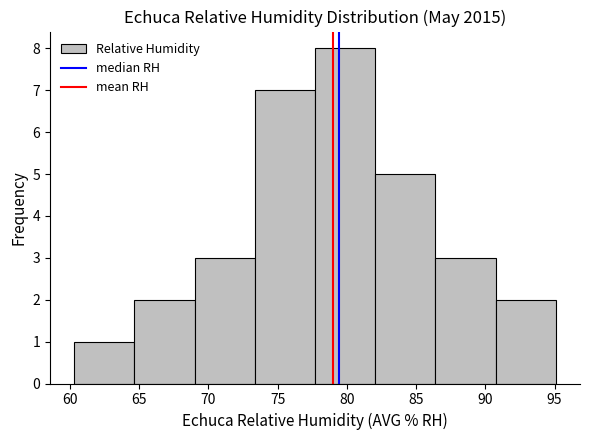

Reading left to right, transcribe this chart: for each bar, give the range it covers on the x-axis and its height. Neither the bar edges nor the heights are printed on the chart, so give them approximately, as read against the axes.

60.30 to 64.65: 1
64.65 to 69.00: 2
69.00 to 73.35: 3
73.35 to 77.70: 7
77.70 to 82.05: 8
82.05 to 86.40: 5
86.40 to 90.75: 3
90.75 to 95.10: 2